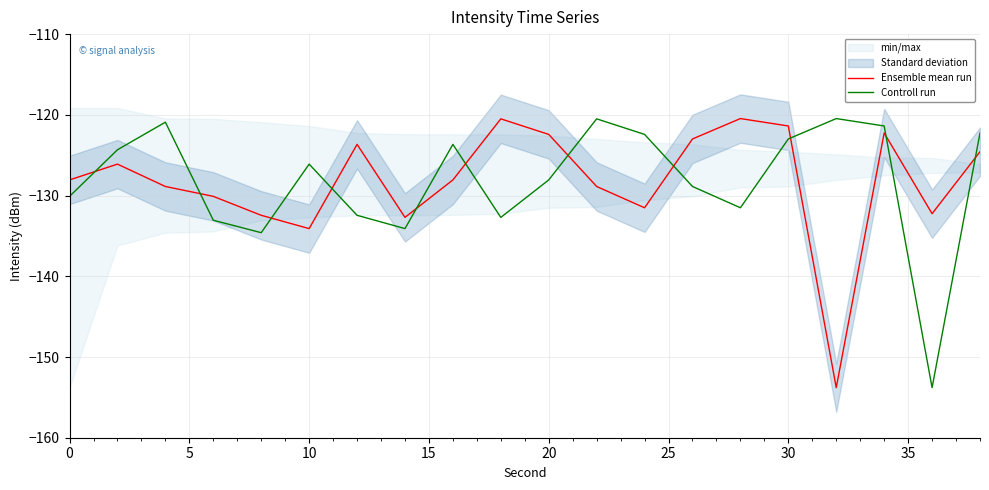

What is the difference between the maximum and second lowest values in the Ensemble mean run series?

13.6